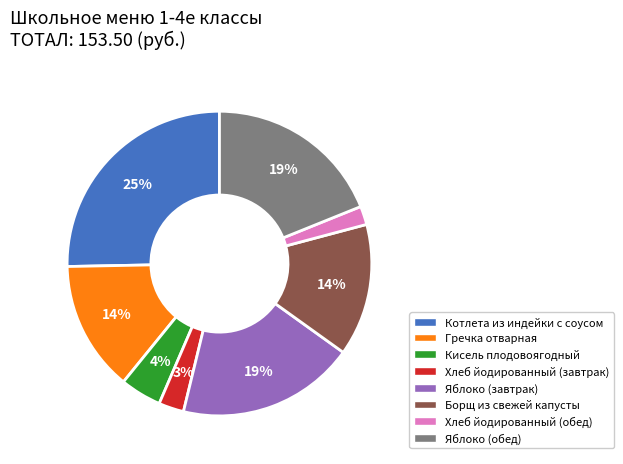

Approximately how many times larger is the value at Гречка отварная compared to Хлеб йодированный (обед)?

7.0